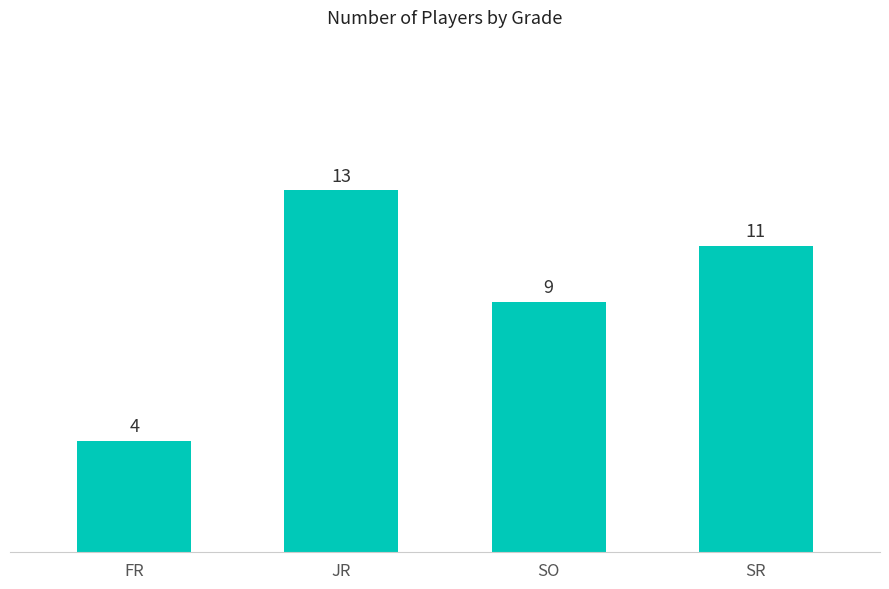

What position from the right is FR?

4